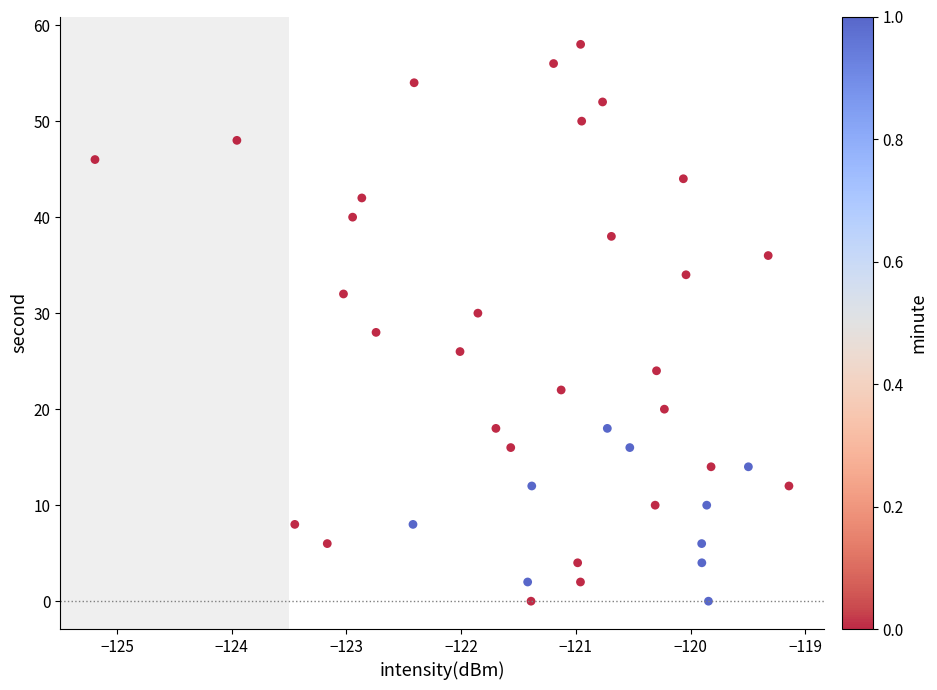

What is the range of Y values (max minus min)?

58